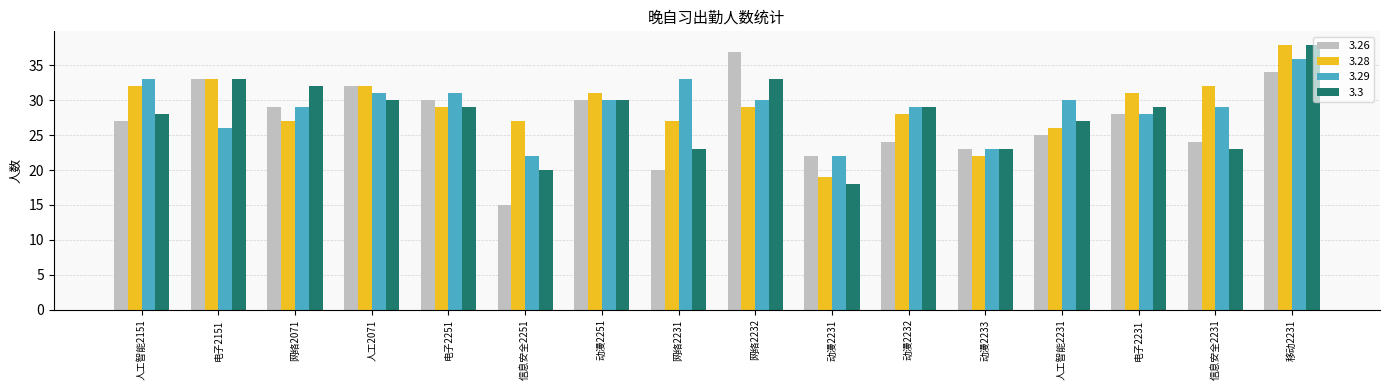

What is the label of the 7th bar from the left?

动漫2251